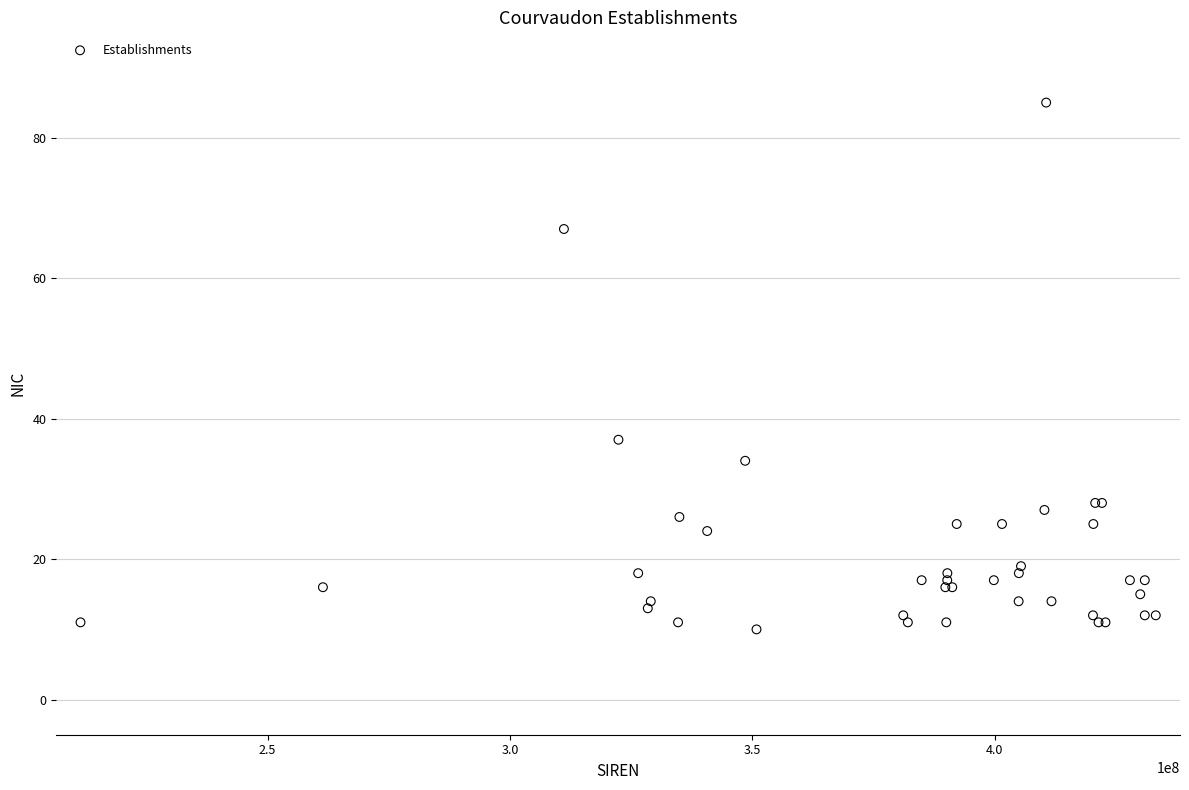

What Y value in the scatter plot is closest to 47?

37